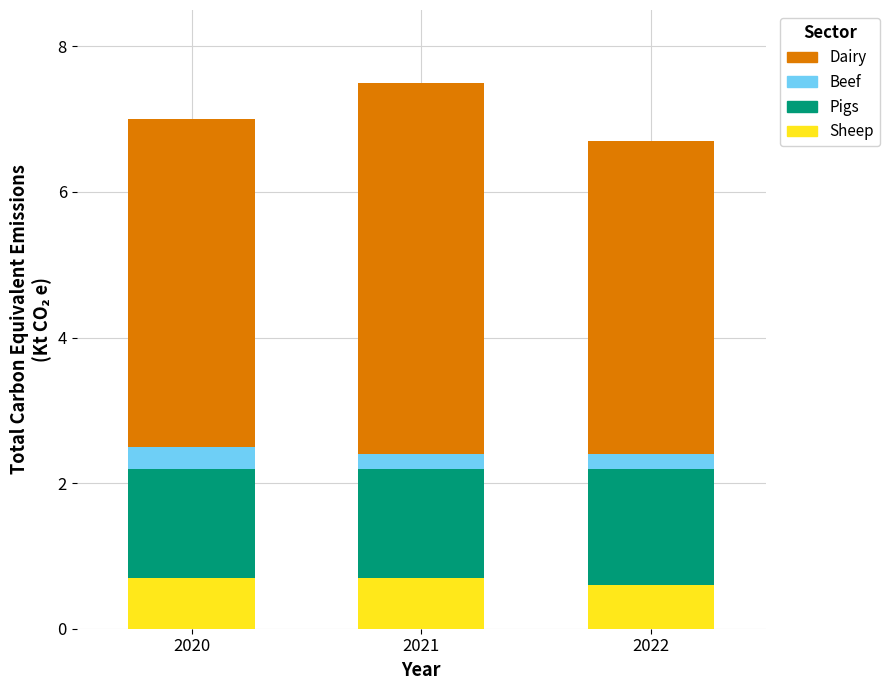

How many data points does each series have?

3